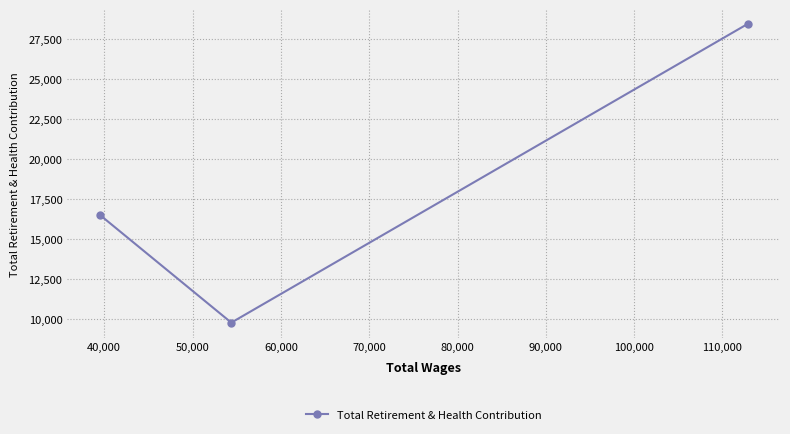

What is the value of the 2nd point from the left?

9777